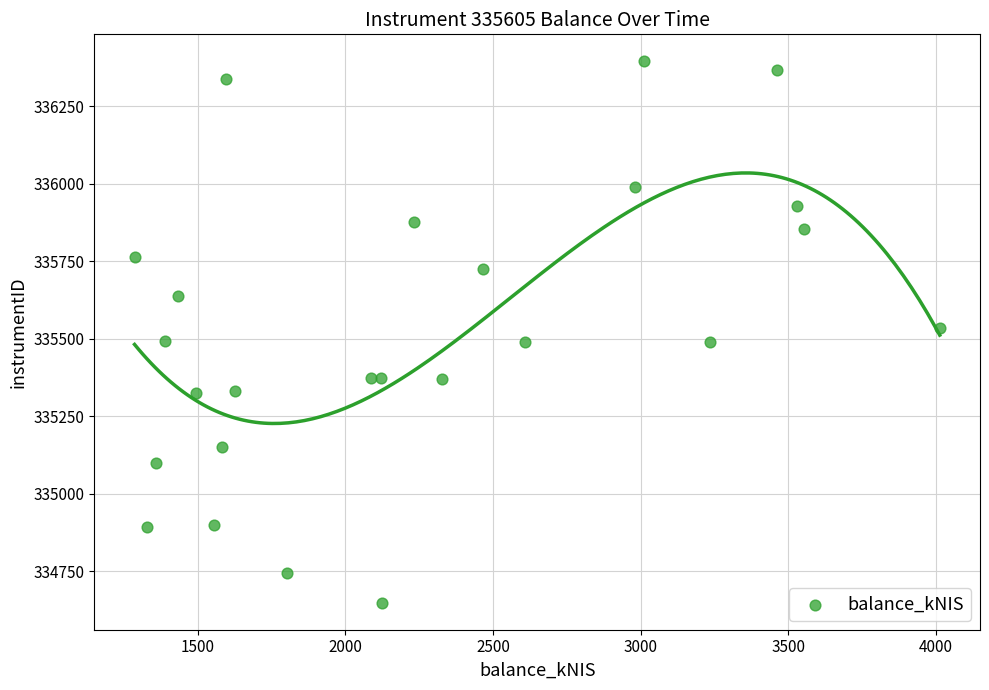

What is the range of X values (max minus min)?

2727.3